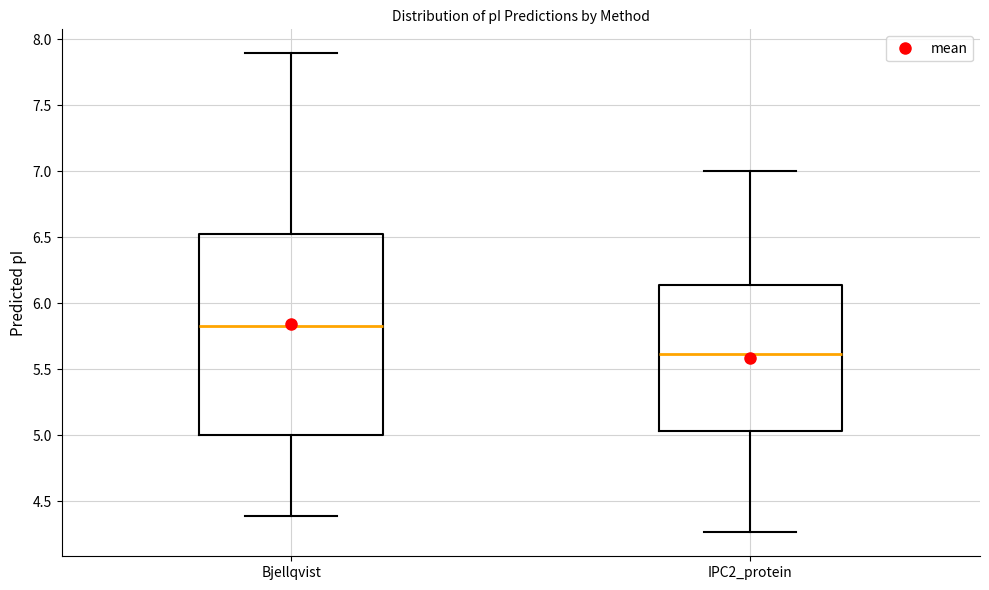

Reading left to right, transcribe this box plot: for each box, give where its median line is, the range the box spans, and where its two whiskers end, as read against the y-axis. The values are not printed on the chart, so give them approximately, as read against the axis.

Bjellqvist: median 5.85, box 5.00 to 6.50, whiskers 4.40 to 7.90
IPC2_protein: median 5.60, box 5.05 to 6.15, whiskers 4.25 to 7.00